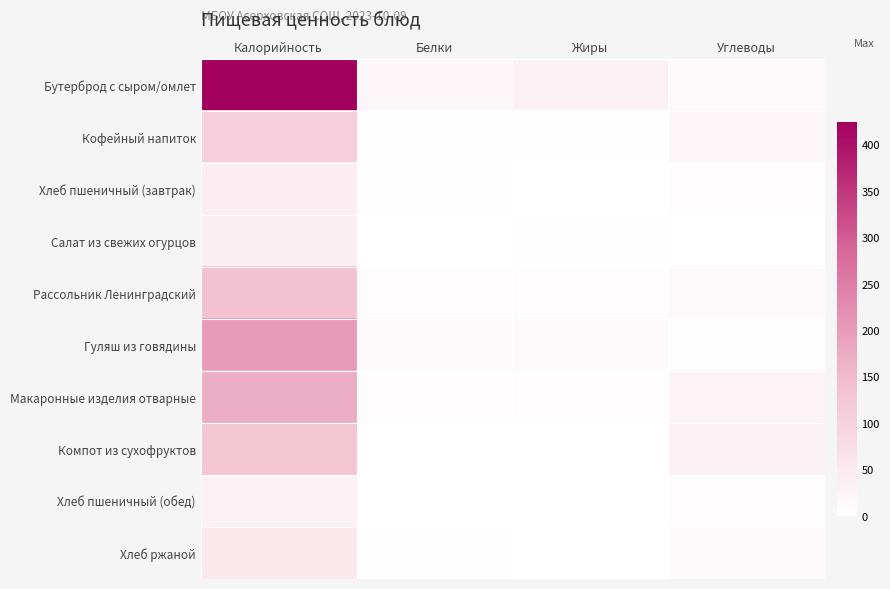

Rank the series at Белки from highest to lowest value.

Бутерброд с сыром/омлет, Гуляш из говядины, Рассольник Ленинградский, Макаронные изделия отварные, Кофейный напиток, Хлеб пшеничный (завтрак), Хлеб ржаной, Хлеб пшеничный (обед), Салат из свежих огурцов, Компот из сухофруктов